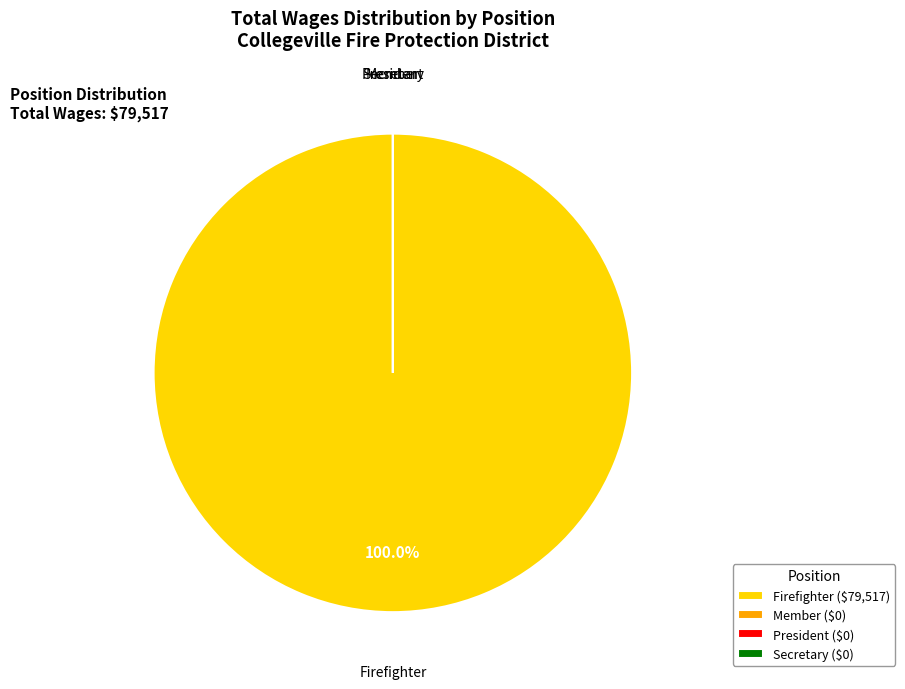

What is the largest slice in the pie chart?

Firefighter